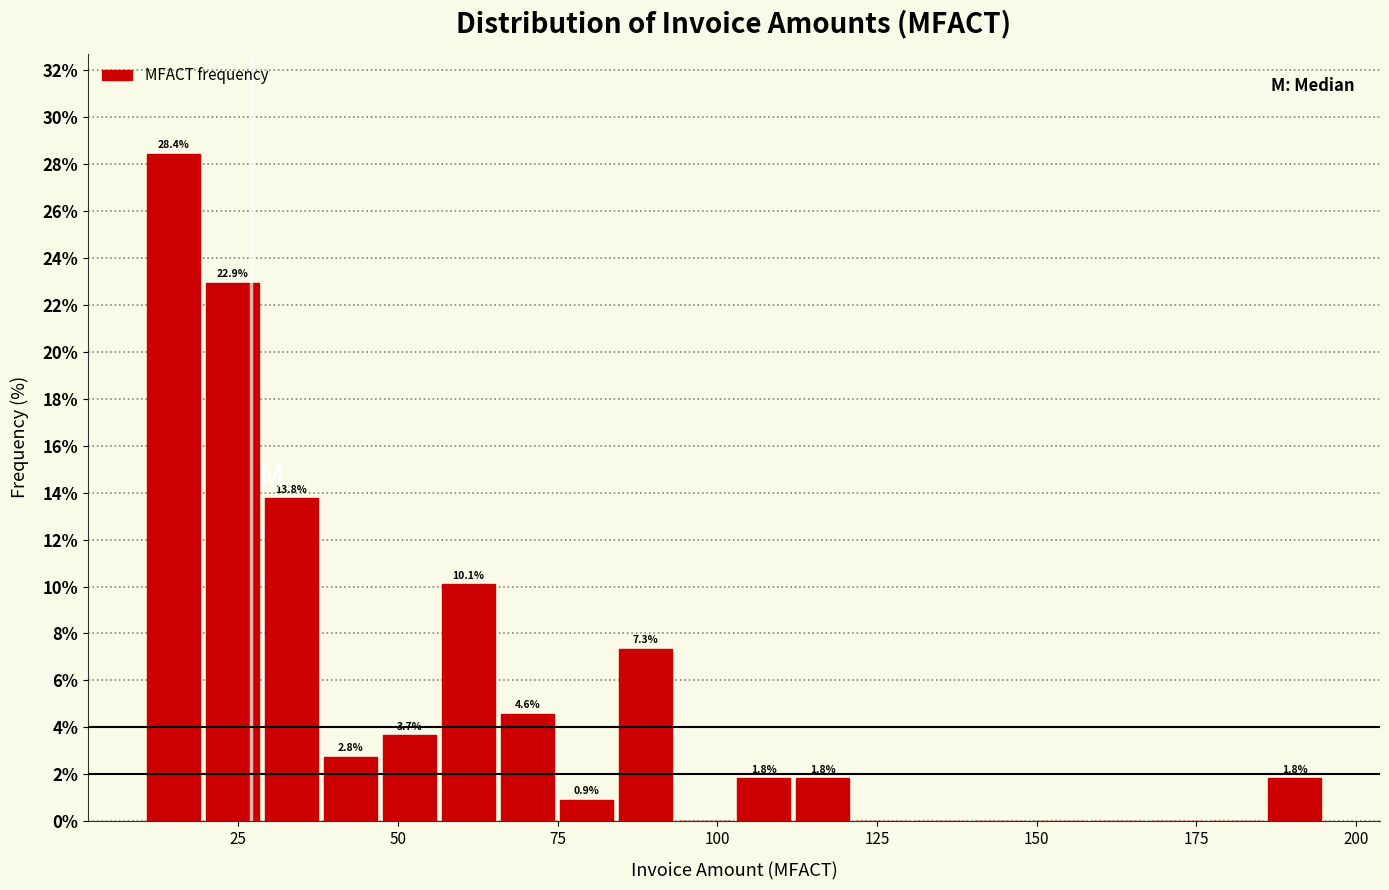

Around what value on the x-axis is the tallest bar? Give the approximate position of its centre, as read against the axis.

15